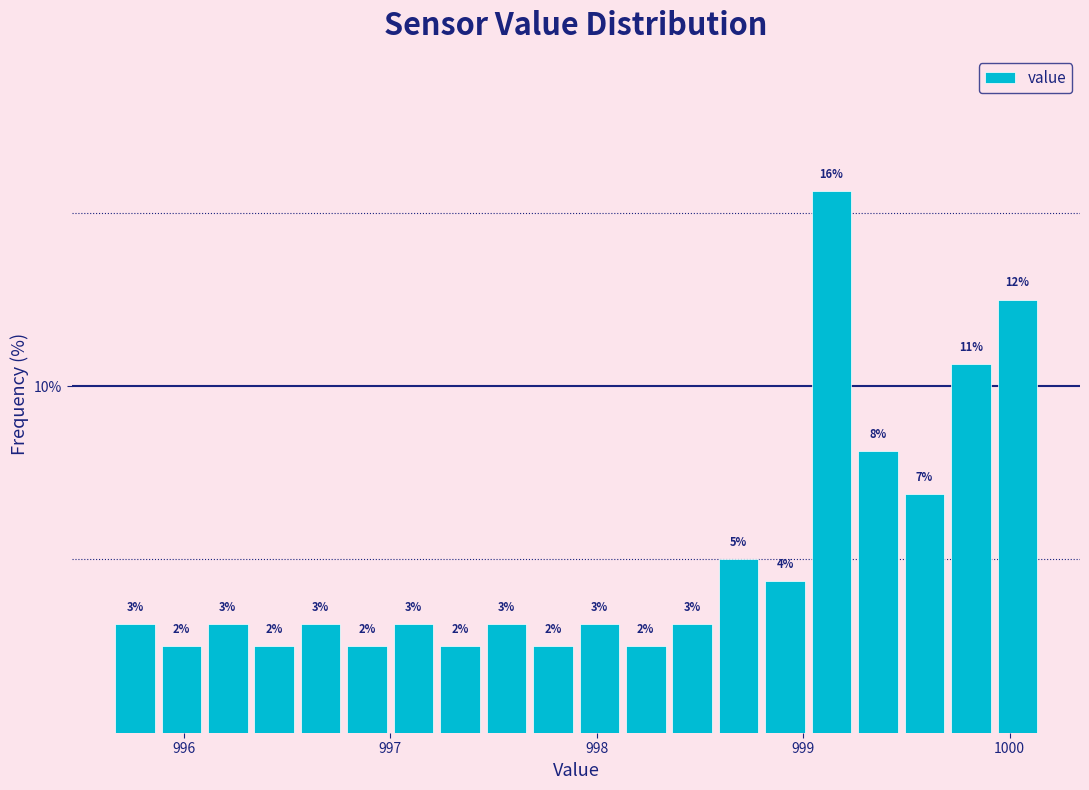

Read against the x-axis, roughly where is the centre of the tallest bar?

999.1